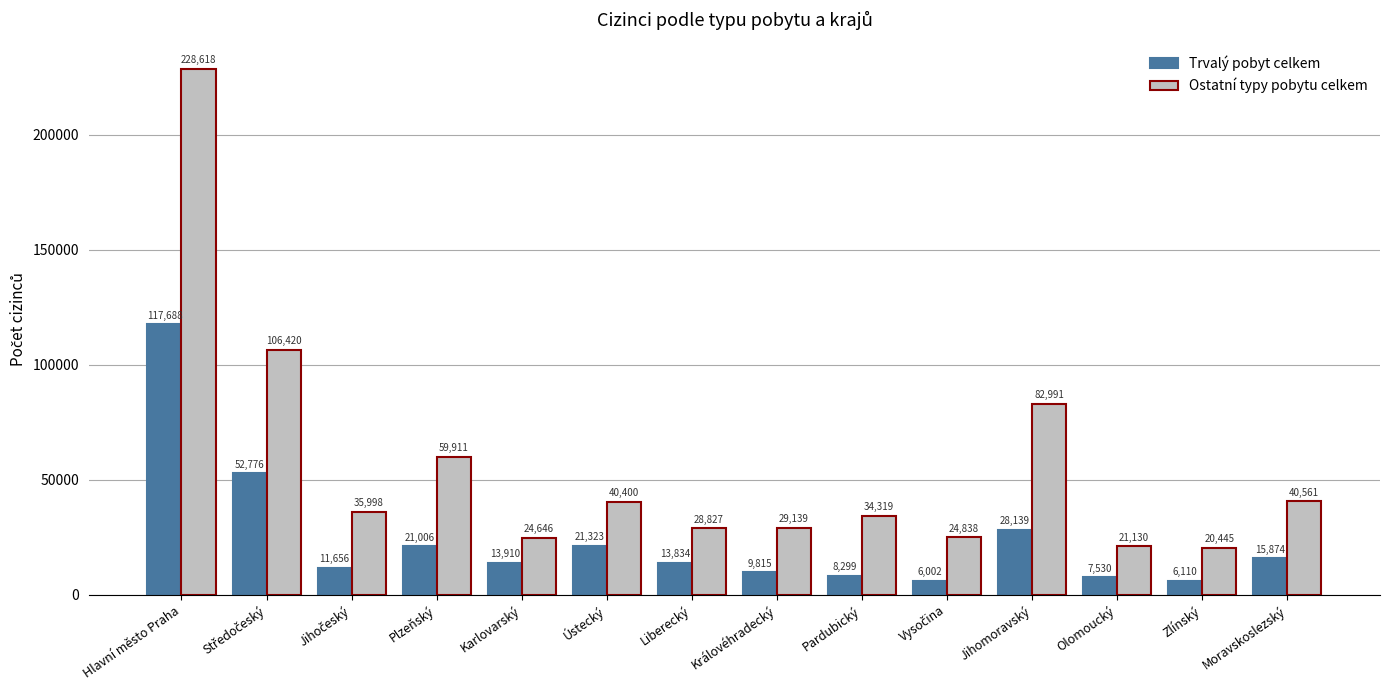

What are all the series names shown in the legend?

Trvalý pobyt celkem, Ostatní typy pobytu celkem